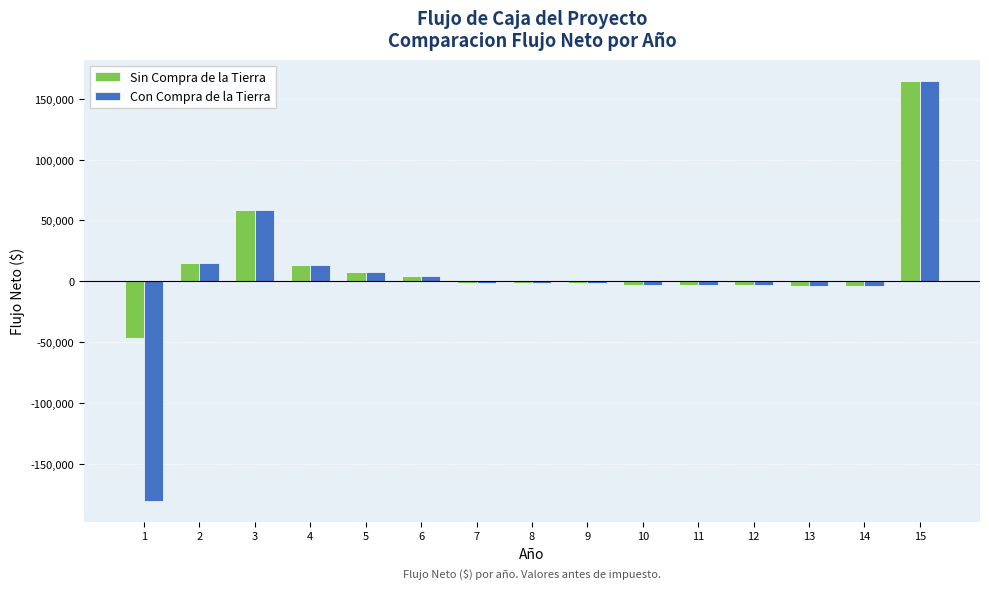

What value does the Con Compra de la Tierra series have at 10?

-3237.4